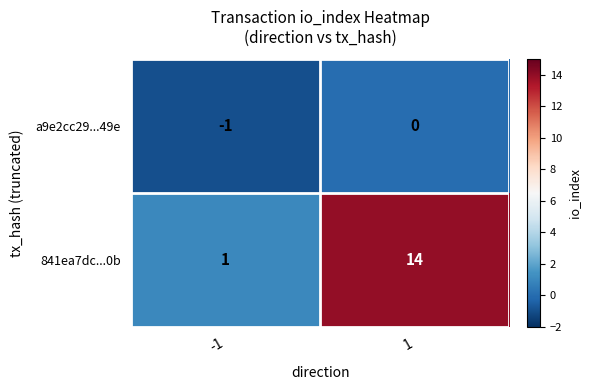

Between -1 and 1, which series saw the biggest shift?

841ea7dc...0b